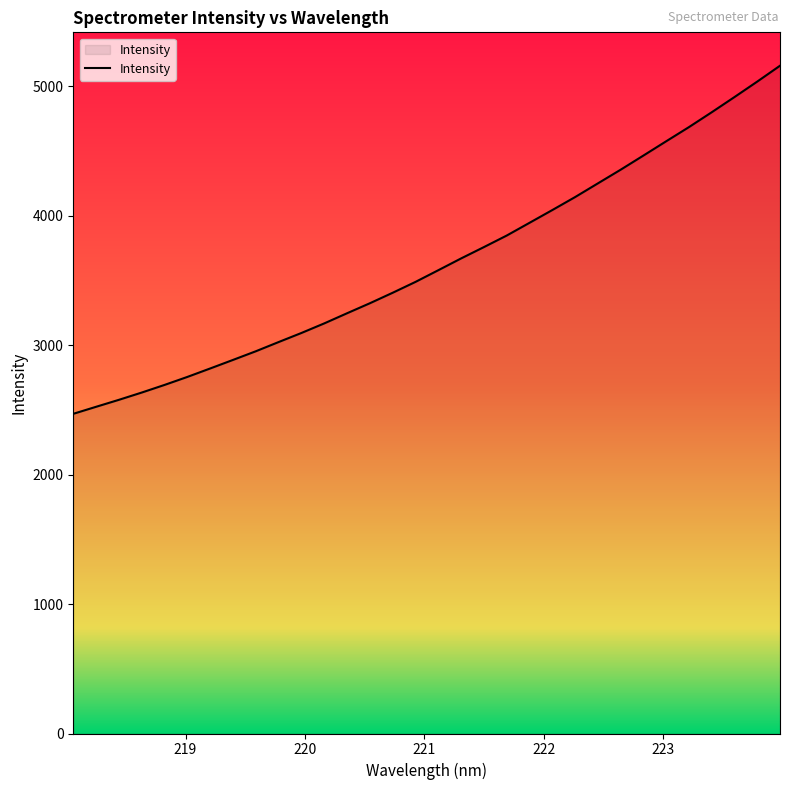

What is the difference between the maximum and minimum values?

2688.1